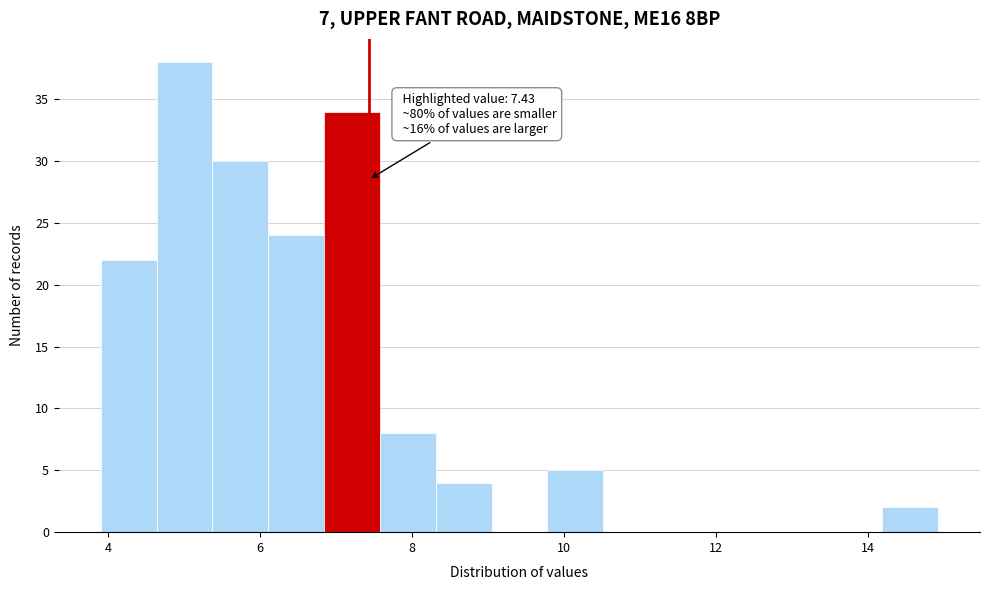

Around what value on the x-axis is the tallest bar? Give the approximate position of its centre, as read against the axis.

5.0